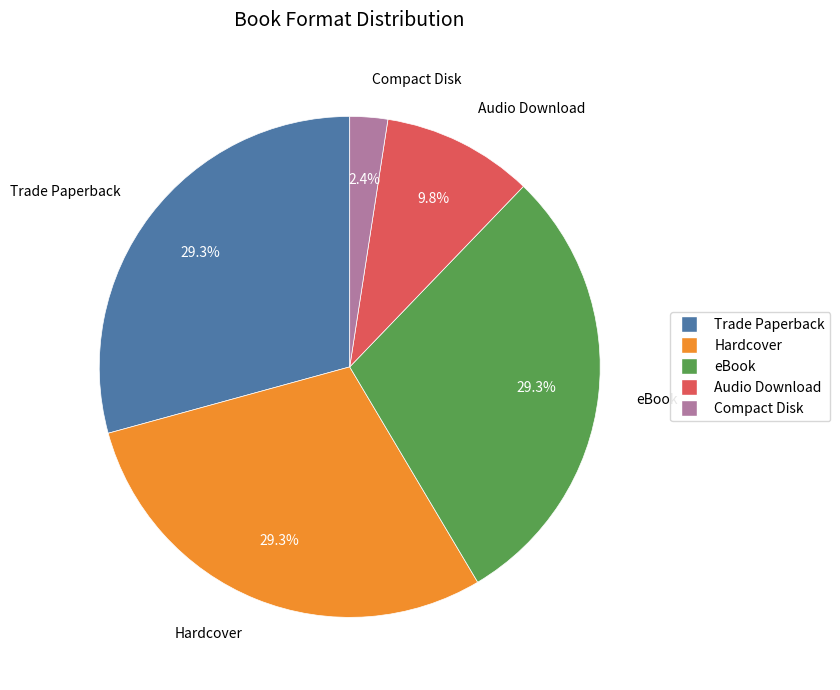

Which slice is the smallest?

Compact Disk